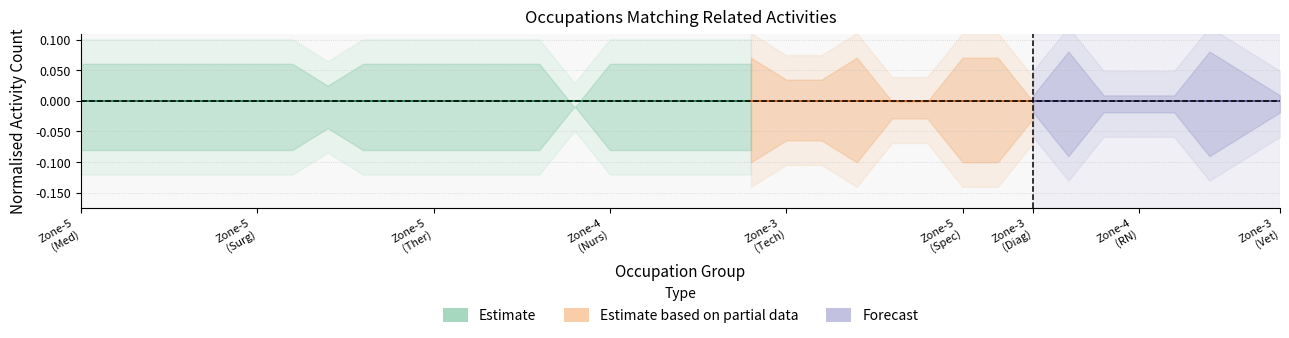

How many categories are shown in the chart?

35